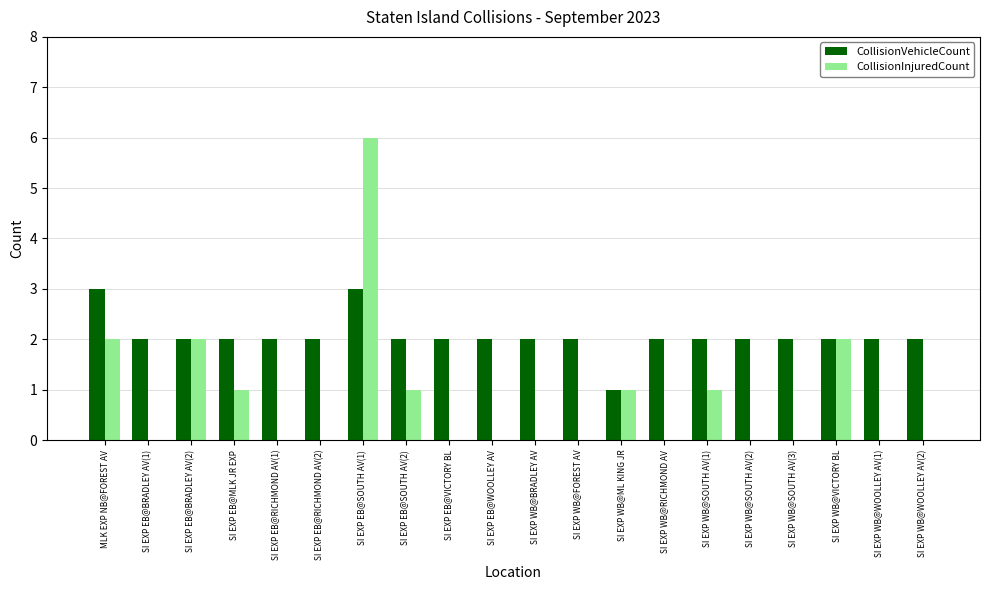

Is the value of CollisionInjuredCount at SI EXP EB@SOUTH AV(2) greater than the value of CollisionVehicleCount at SI EXP EB@SOUTH AV(1)?

No